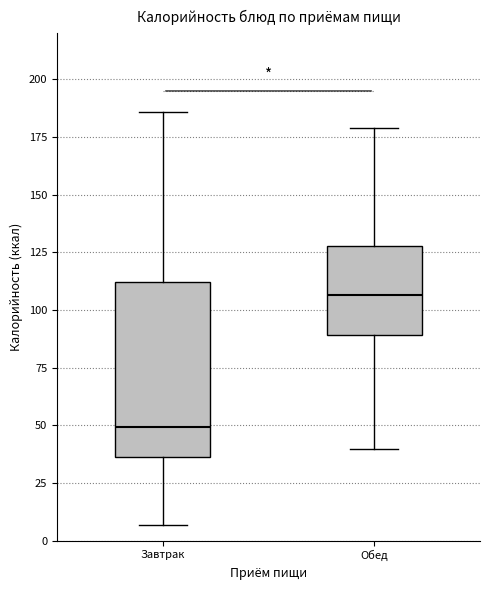

Reading left to right, transcribe this box plot: for each box, give where its median line is, the range the box spans, and where its two whiskers end, as read against the y-axis. The values are not printed on the chart, so give them approximately, as read against the axis.

Завтрак: median 50, box 35 to 110, whiskers 5 to 185
Обед: median 105, box 90 to 130, whiskers 40 to 180